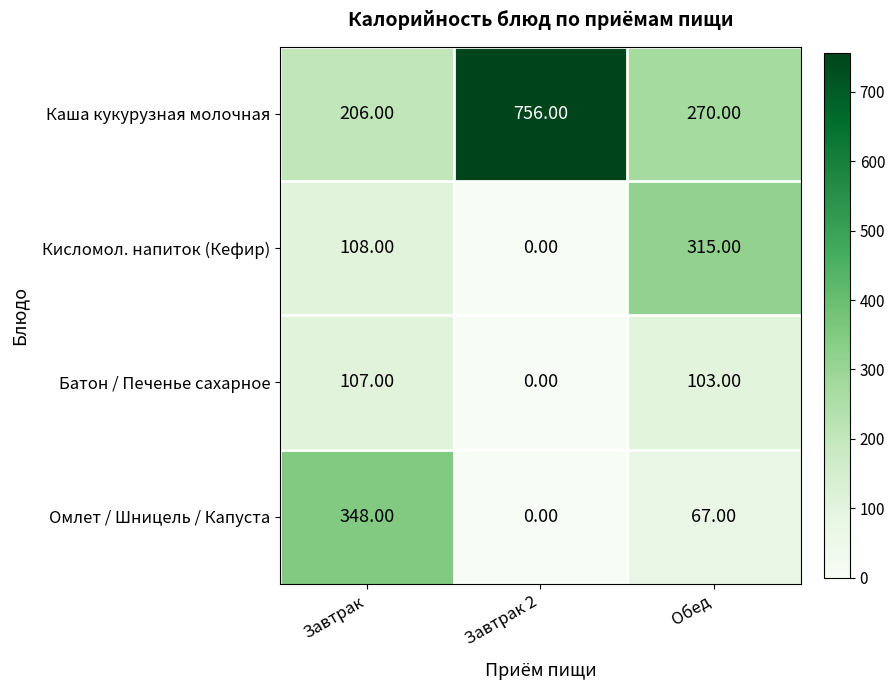

How many data points in Батон / Печенье сахарное are less than 103?

1